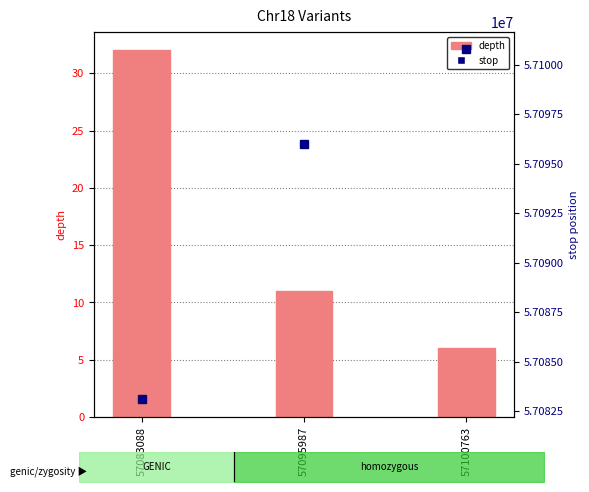

At 57083088, list the series in order from largest to smallest.

stop, depth